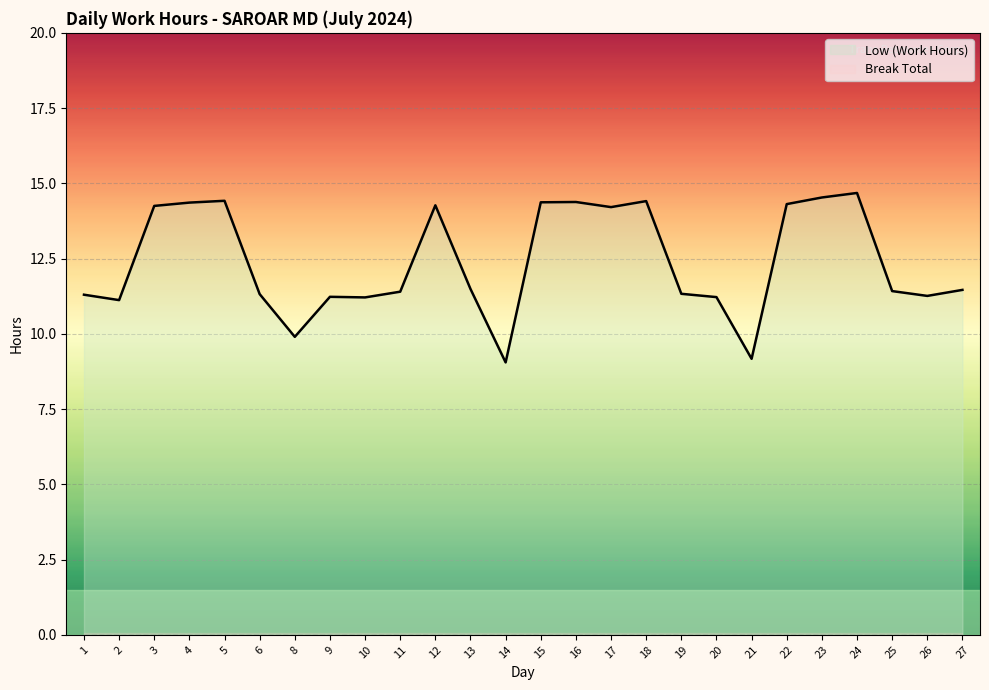

What is the value of the Low (Work Hours) point at the 6th from the left?

11.3